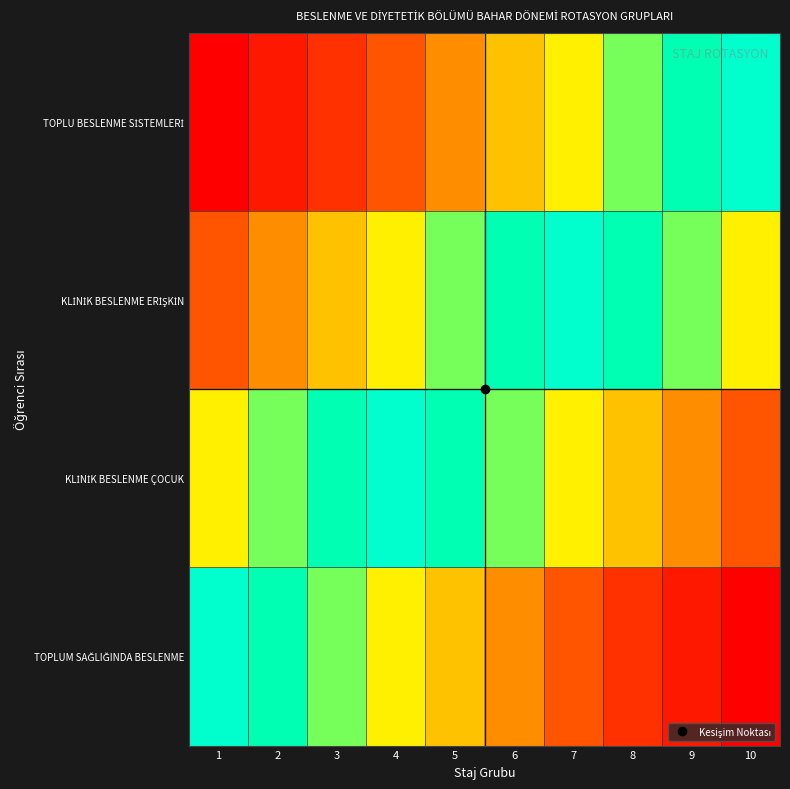

Is the value of KLİNİK BESLENME ÇOCUK at 7 greater than the value of TOPLUM SAĞLIĞINDA BESLENME at 3?

No